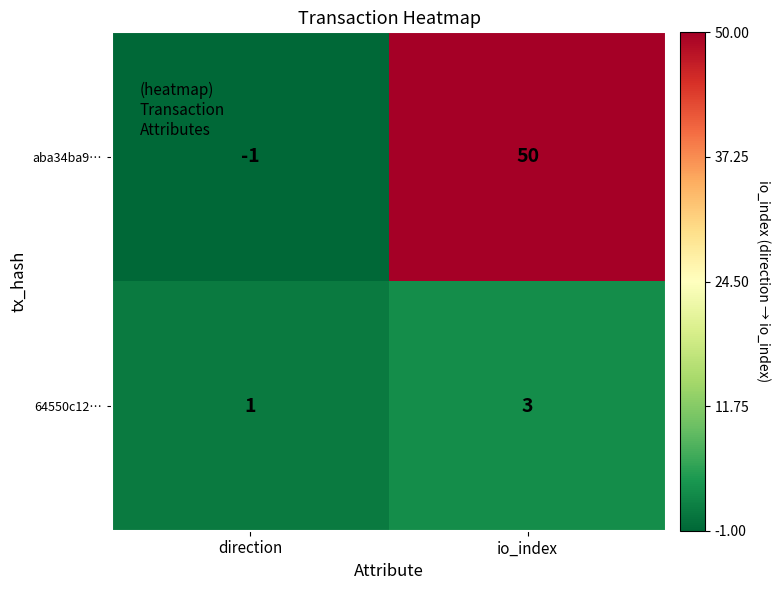

What is the spread (max minus min) of values at direction?

2